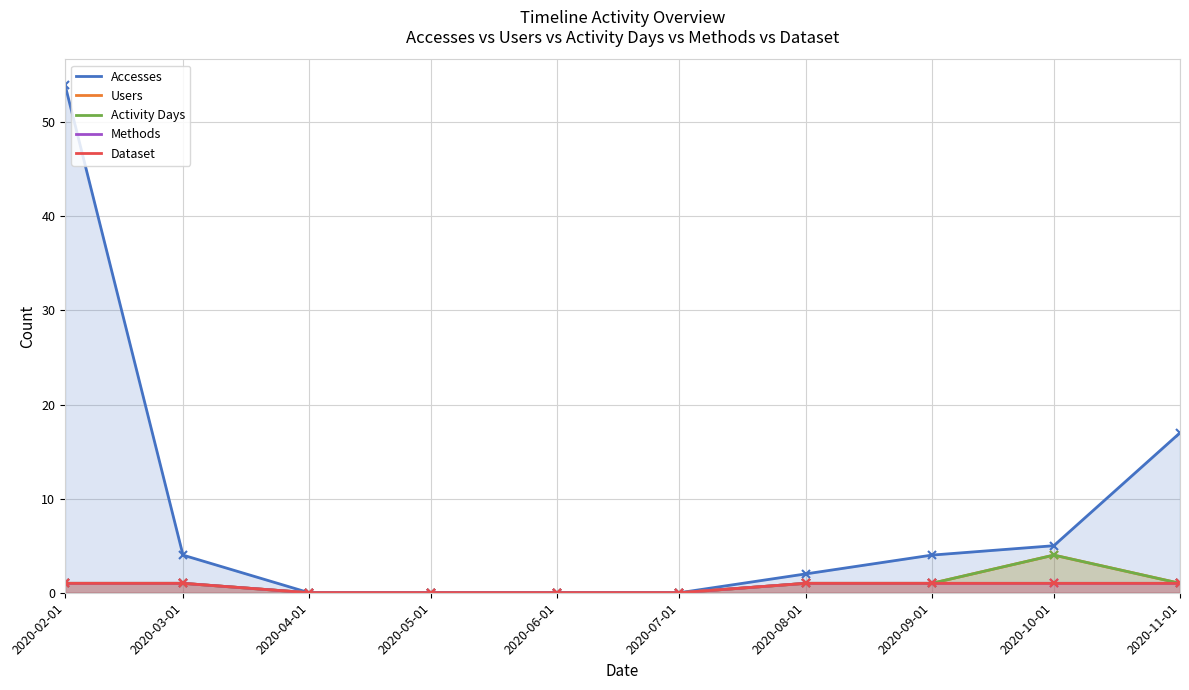

Reading left to right, transcribe all the data shown in this chart.

Accesses: 54	4	0	0	0	0	2	4	5	17
Users: 1	1	0	0	0	0	1	1	4	1
Activity Days: 1	1	0	0	0	0	1	1	4	1
Methods: 1	1	0	0	0	0	1	1	1	1
Dataset: 1	1	0	0	0	0	1	1	1	1